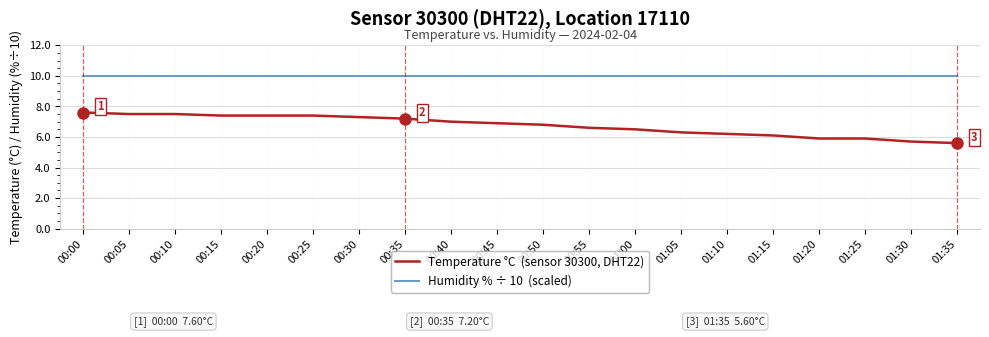

What is the minimum value shown in the chart?

5.6